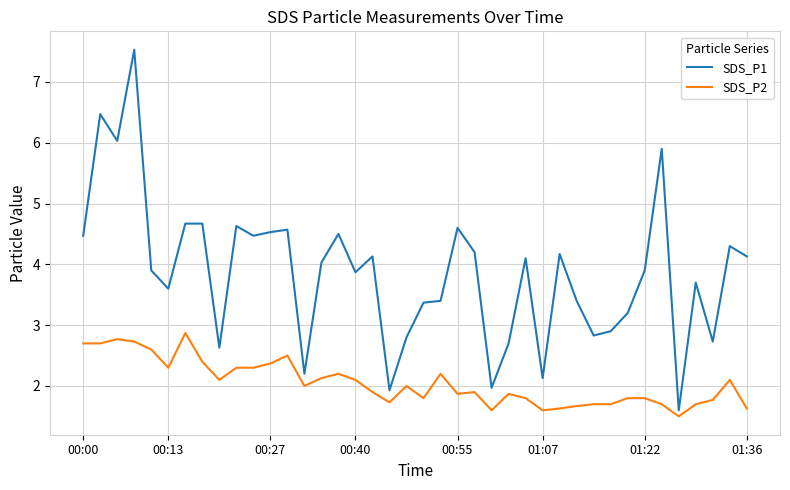

How many lines are shown in the chart?

2